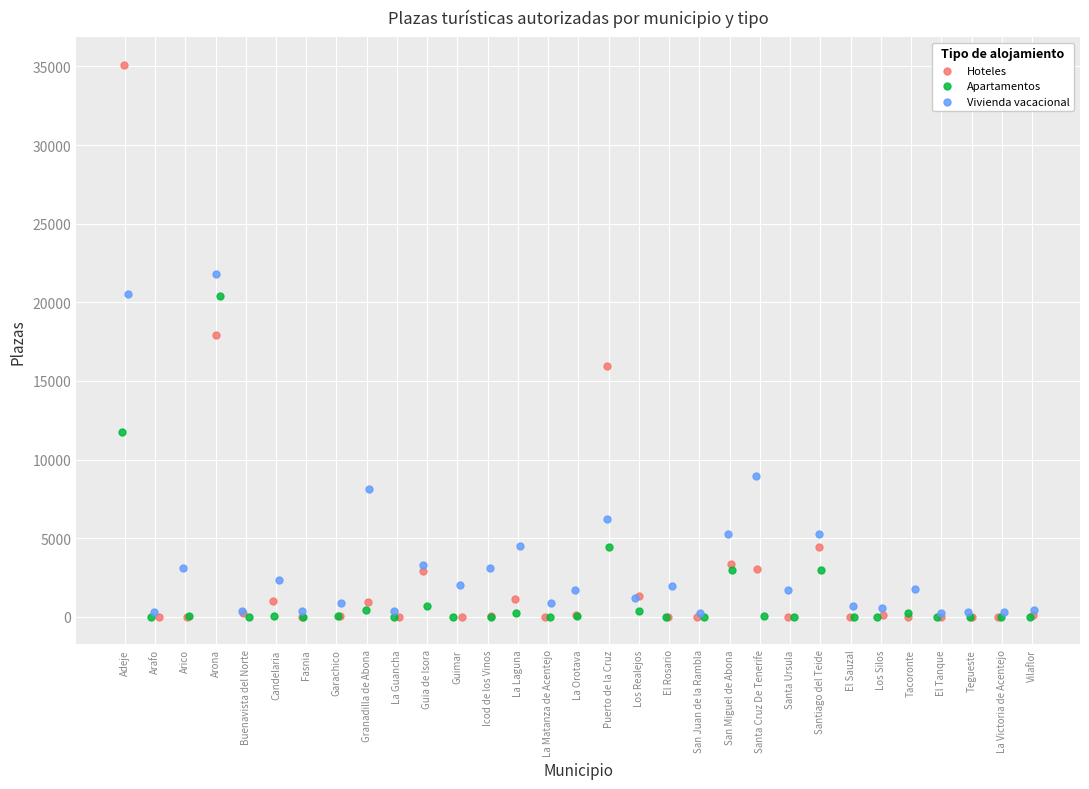

Which series reaches the maximum Y coordinate?

Hoteles